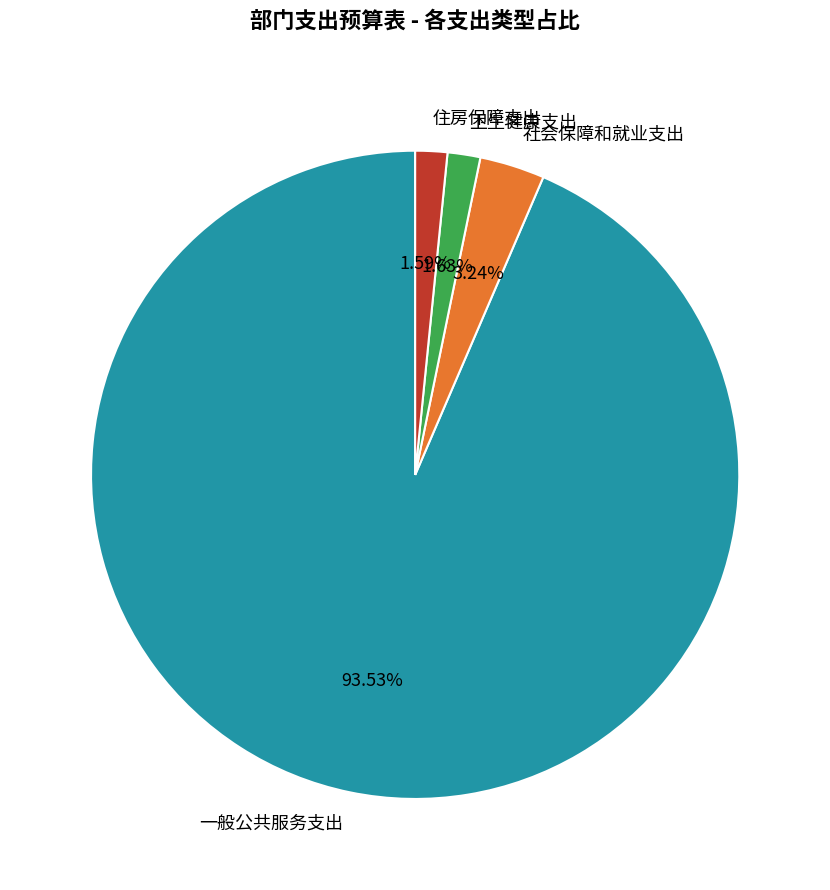

How many slices are in this pie chart?

4